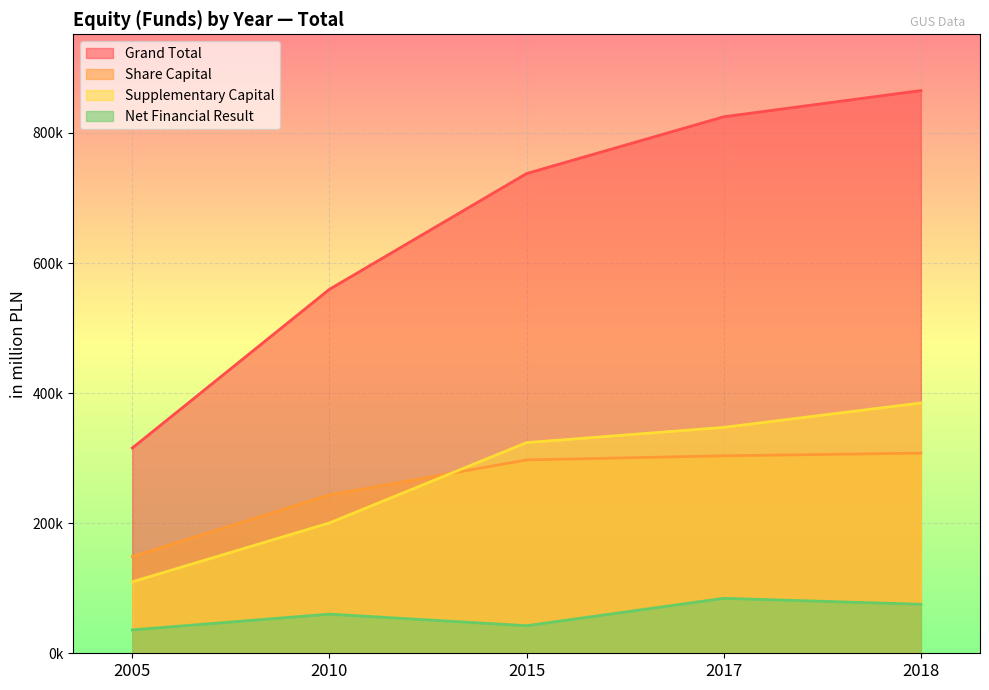

What is the value of the Share Capital point at the 2nd from the left?

243460.5